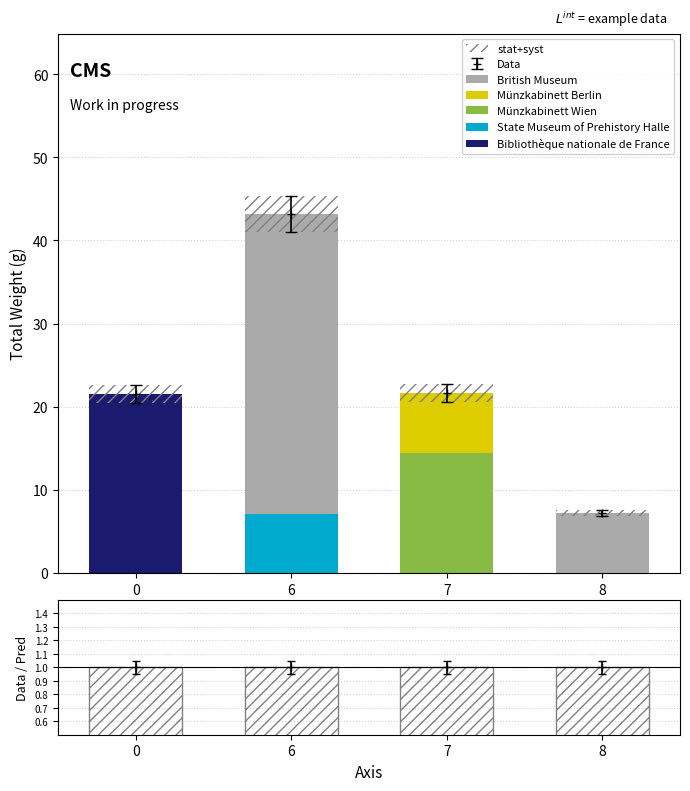

Which category has the highest value in the Münzkabinett Wien series?

7